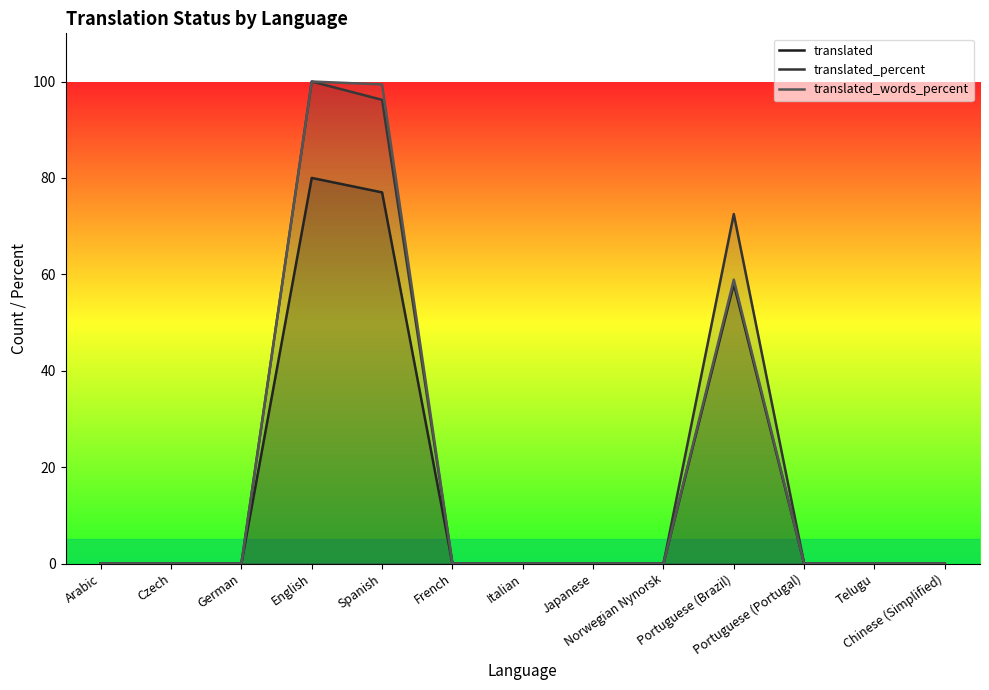

How many positive values does the translated series have?

3